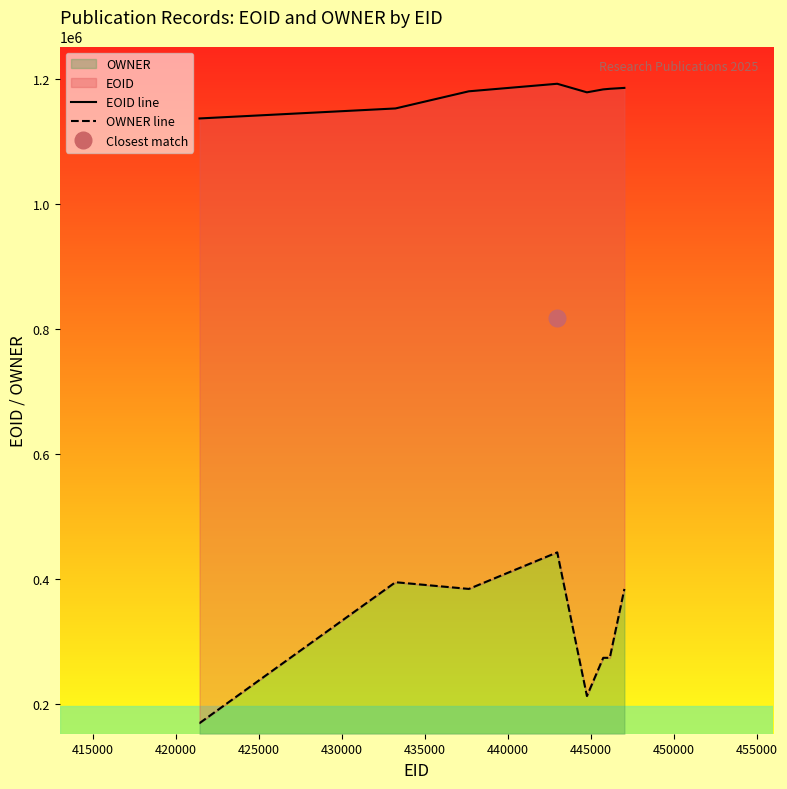

True or false: OWNER line has a value of 245335 at 415000.

False